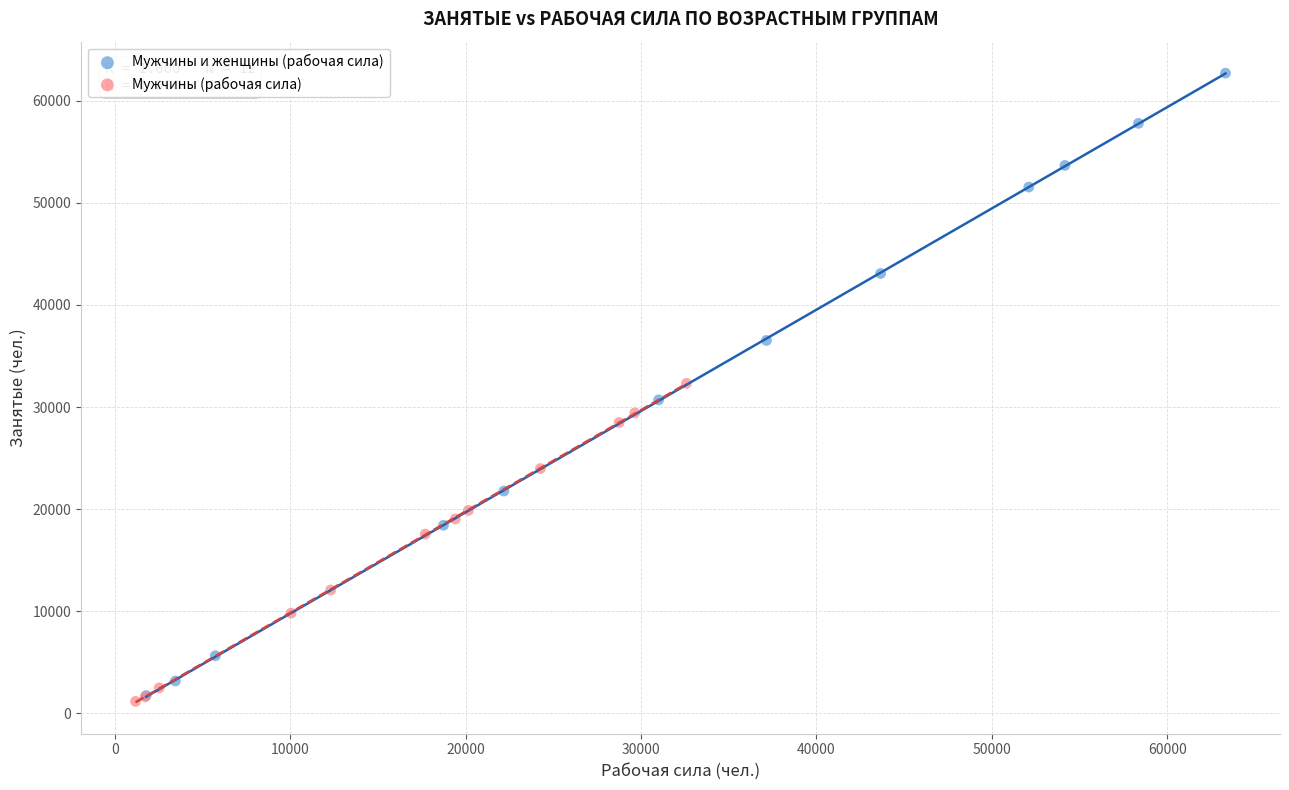

What are all the series names shown in the legend?

Мужчины и женщины (рабочая сила), Мужчины (рабочая сила)